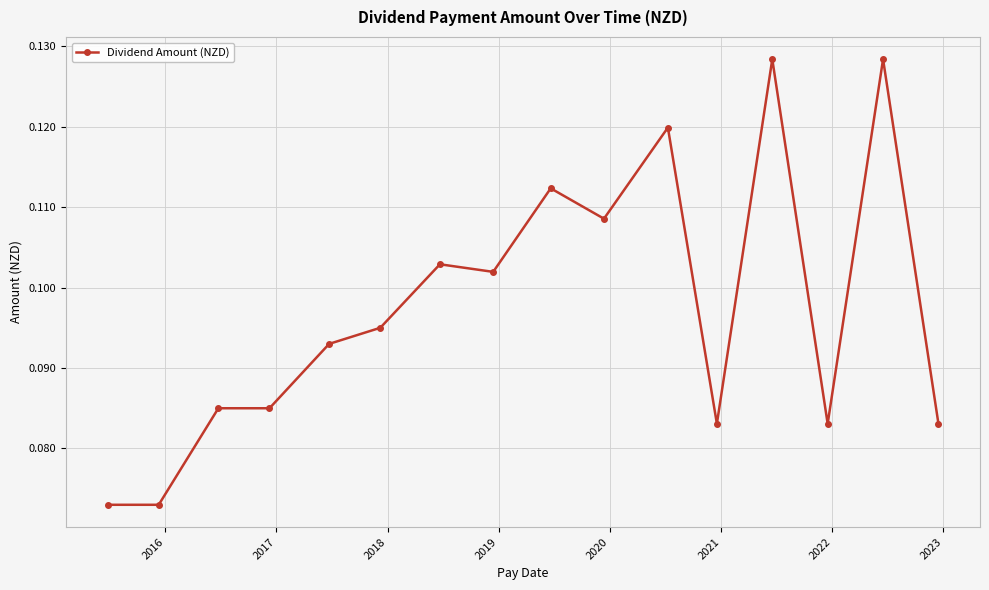

True or false: there are more than 1 points higher than both neighbors.

True